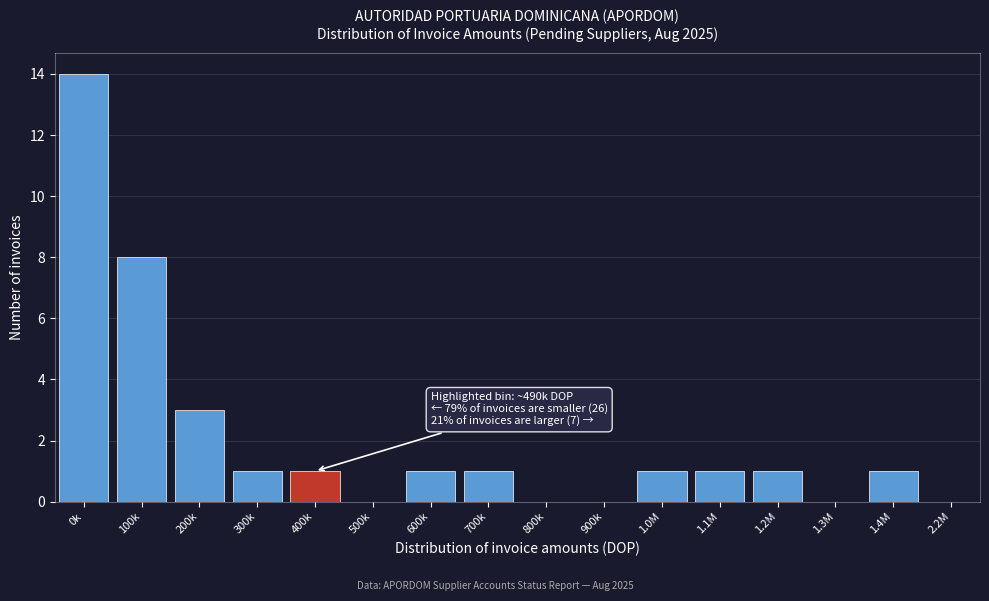

Reading left to right, what are all the values shown in this chart?

0k=14	100k=8	200k=3	300k=1	400k=1	500k=0	600k=1	700k=1	800k=0	900k=0	1.0M=1	1.1M=1	1.2M=1	1.3M=0	1.4M=1	2.2M=0